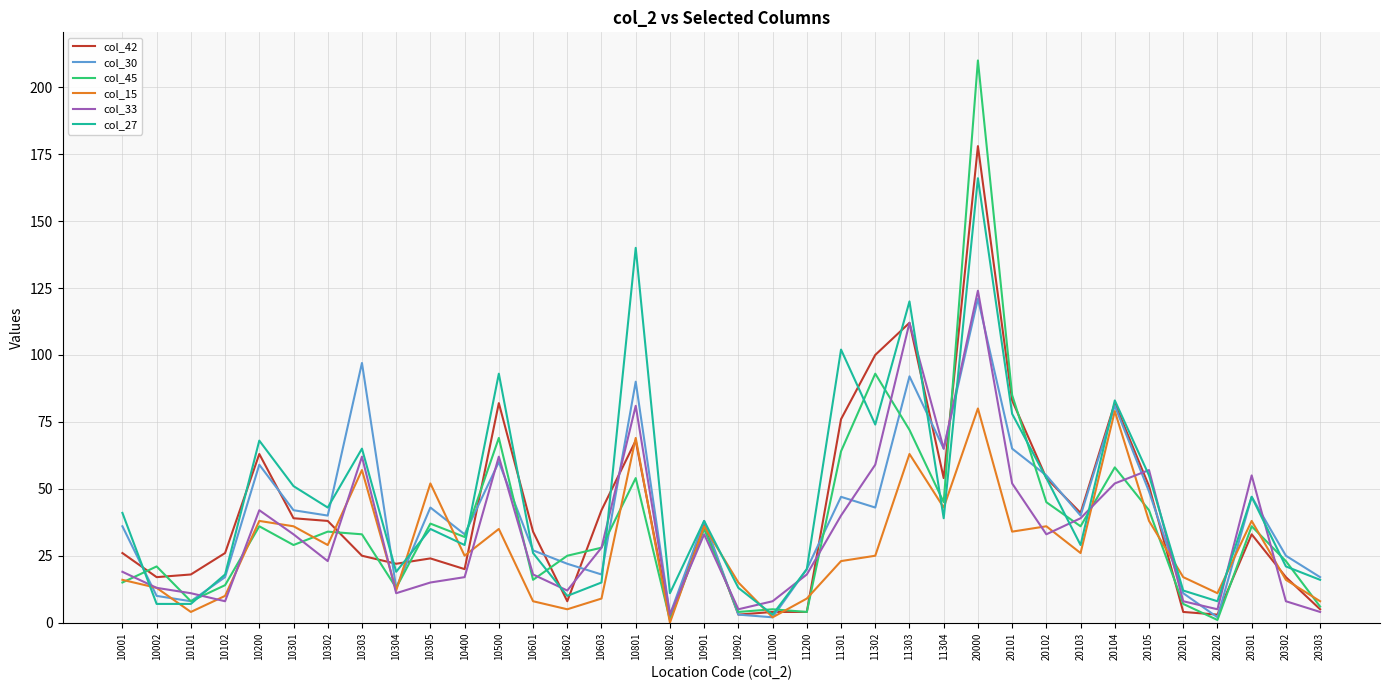

Where does the col_42 series first go above 34?

10200